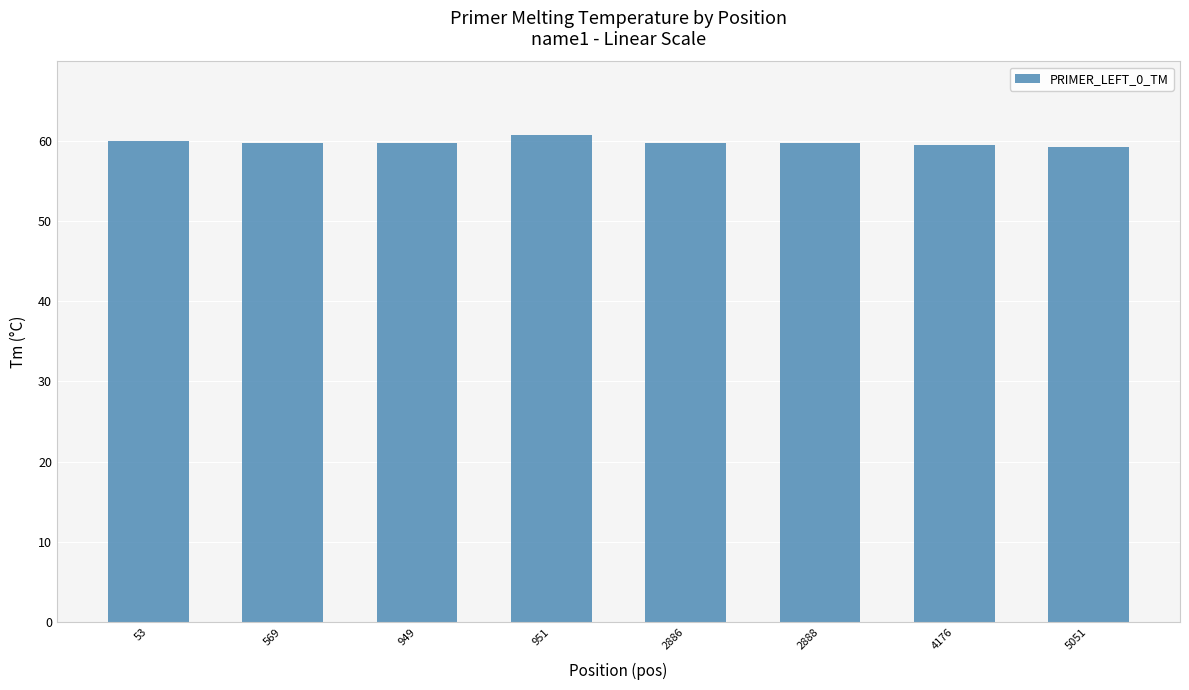

Approximately how many times larger is the value at 2888 compared to 4176?

1.0